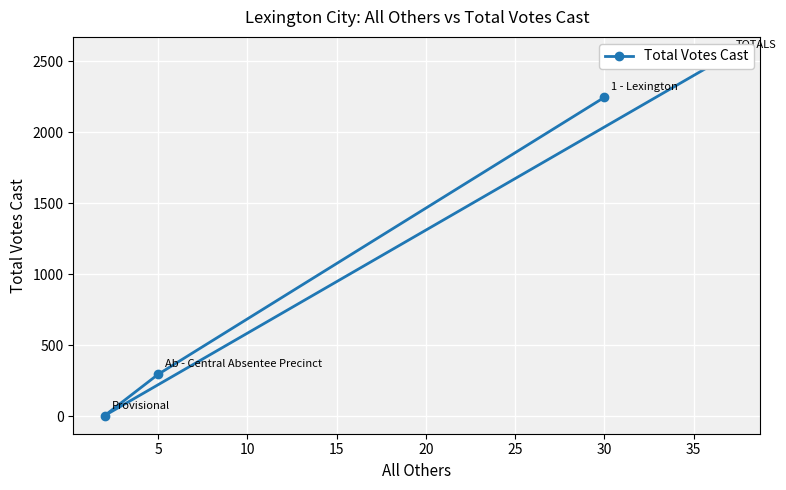

Between 5 and 15, which is larger?

15